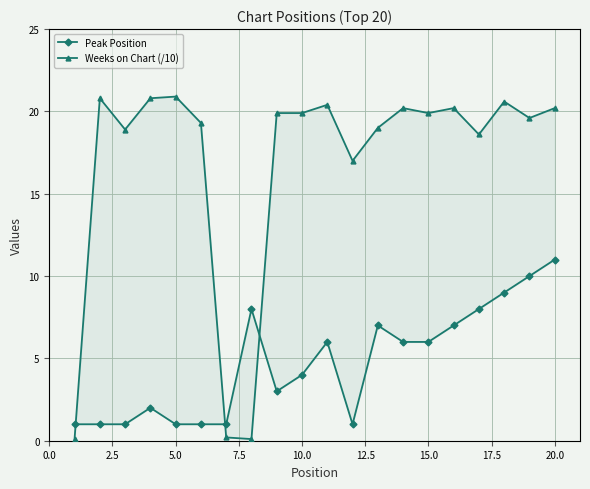

What is the highest value of the Peak Position series?

11.0